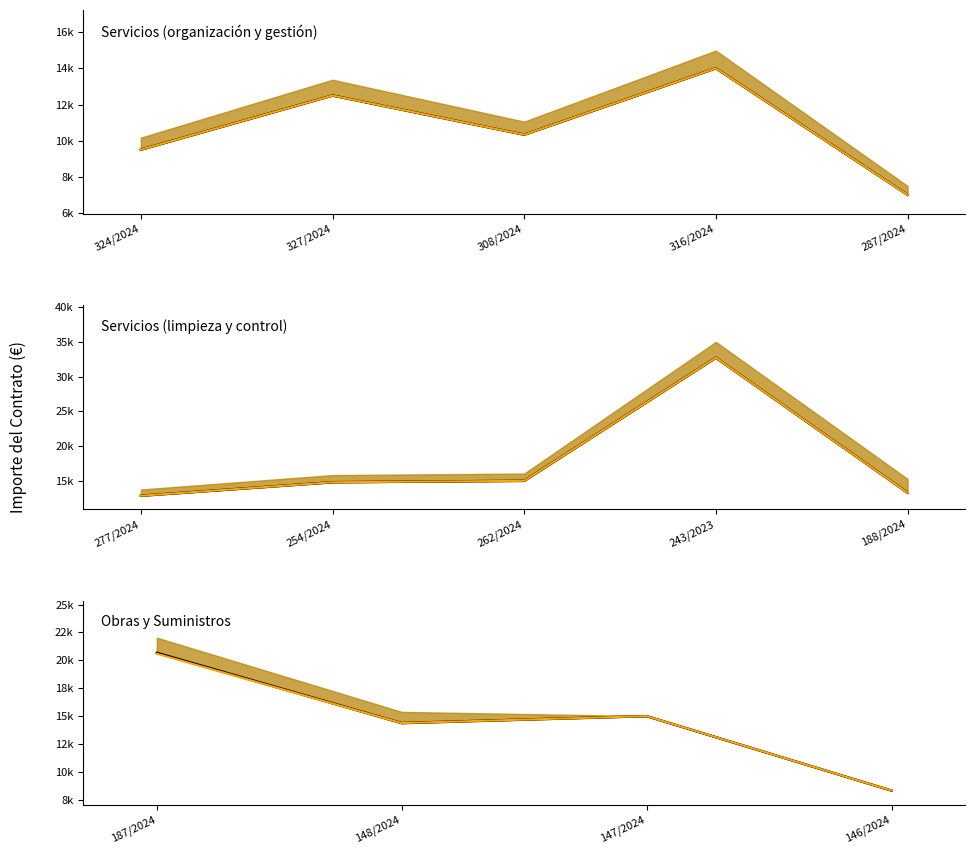

What is the difference between the maximum and minimum values in the Presupuesto base sin impuestos line series?

12347.3